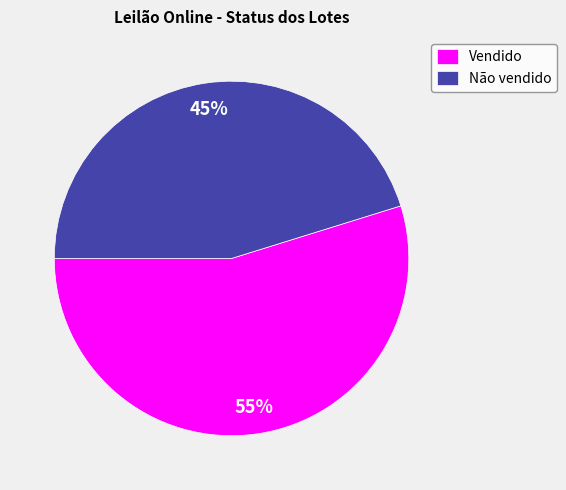

To the nearest percent, what percentage of the pie is Vendido?

55%